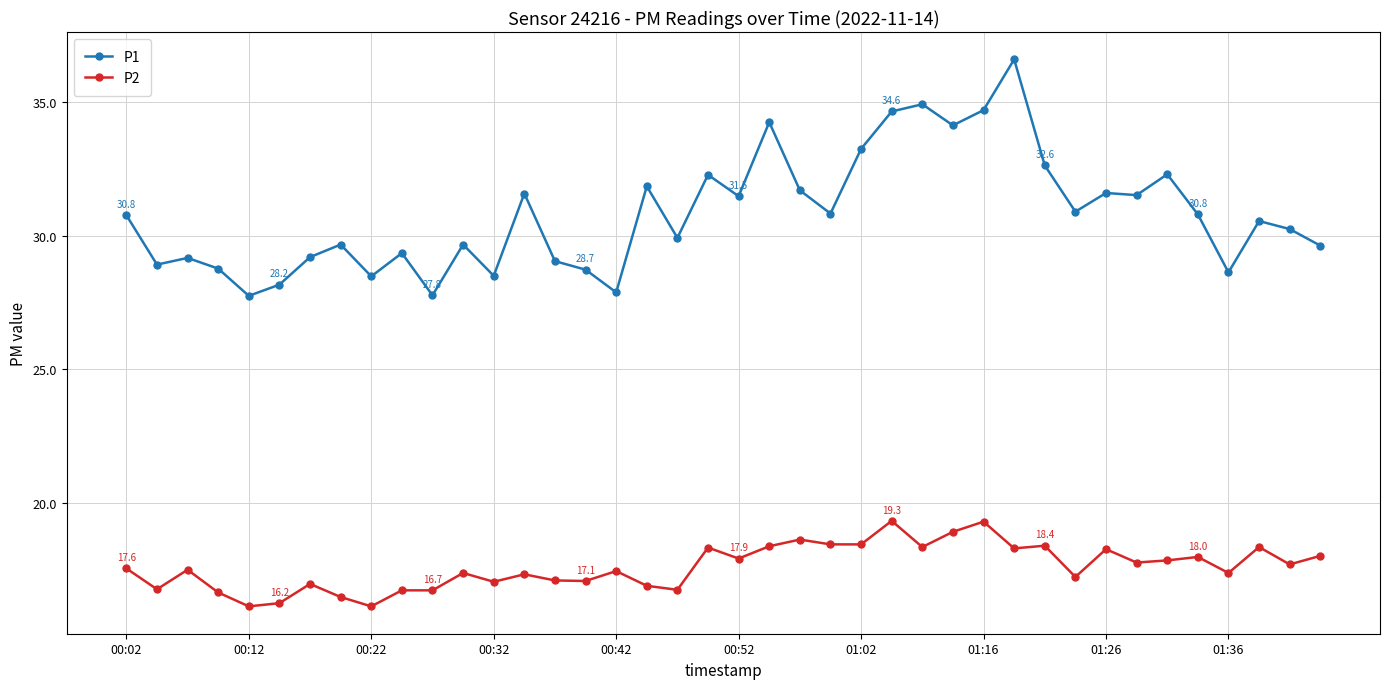

What is the maximum value for P2?

19.3